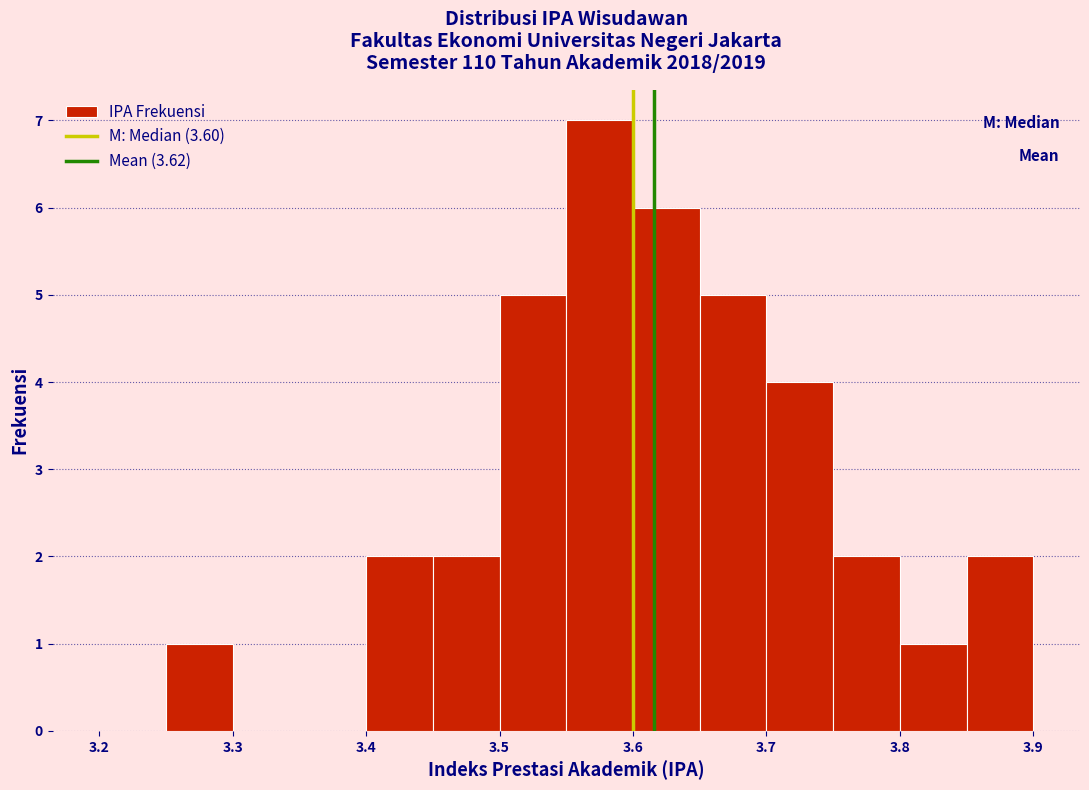

How tall is the bar that spans 3.55 to 3.60 on the x-axis? The values are not printed on the chart, so give them approximately, as read against the axis.

7